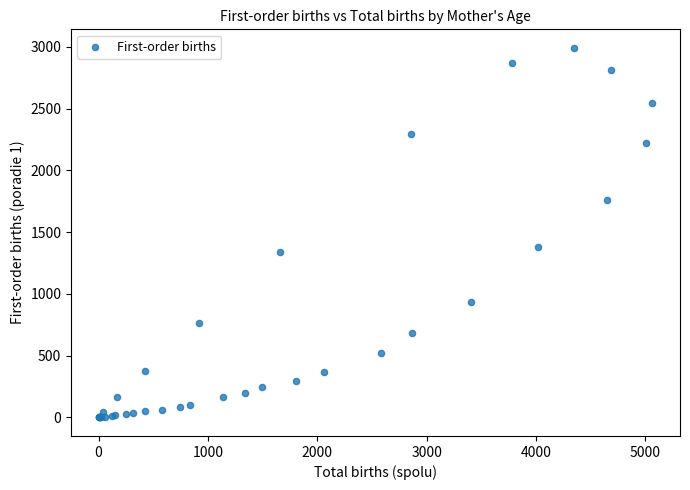

What Y value in the scatter plot is closest to 1495?

1379